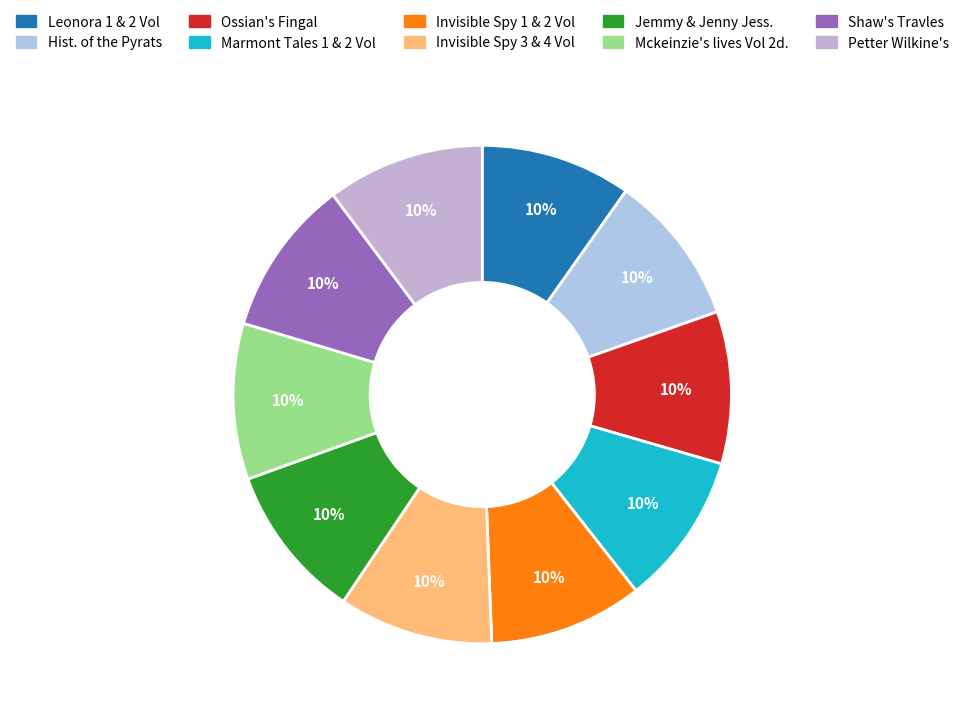

True or false: Invisible Spy 3 & 4 Vol accounts for 18% of the total.

False